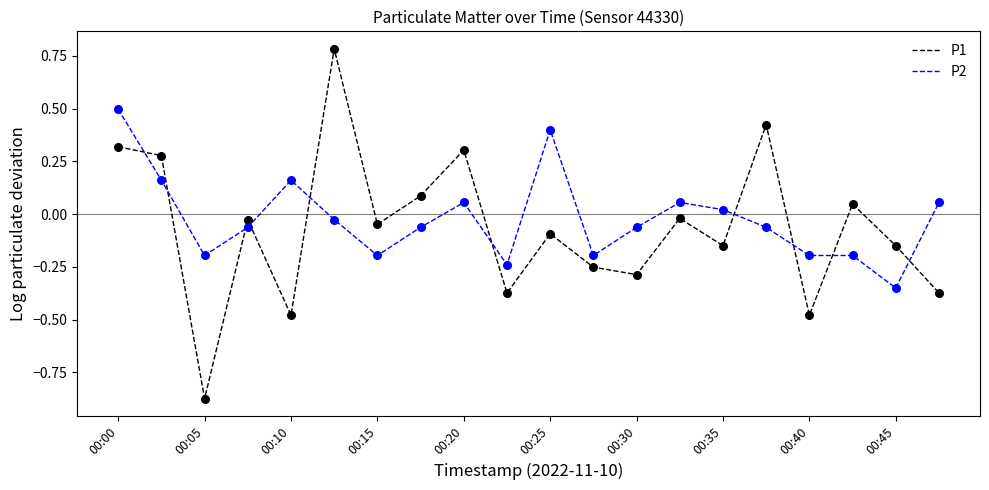

Which series has the largest total across all categories?

P2